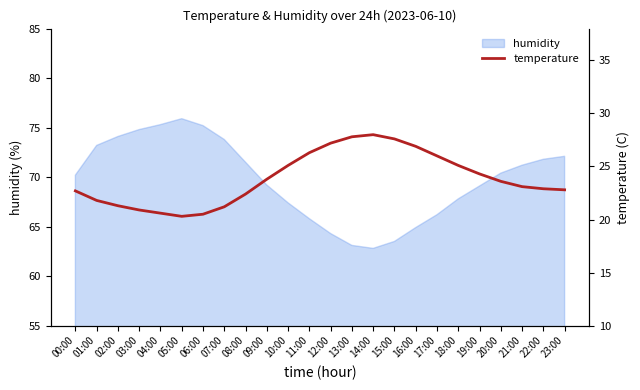

What is the difference between the values at 05:00 and 15:00?

7.3